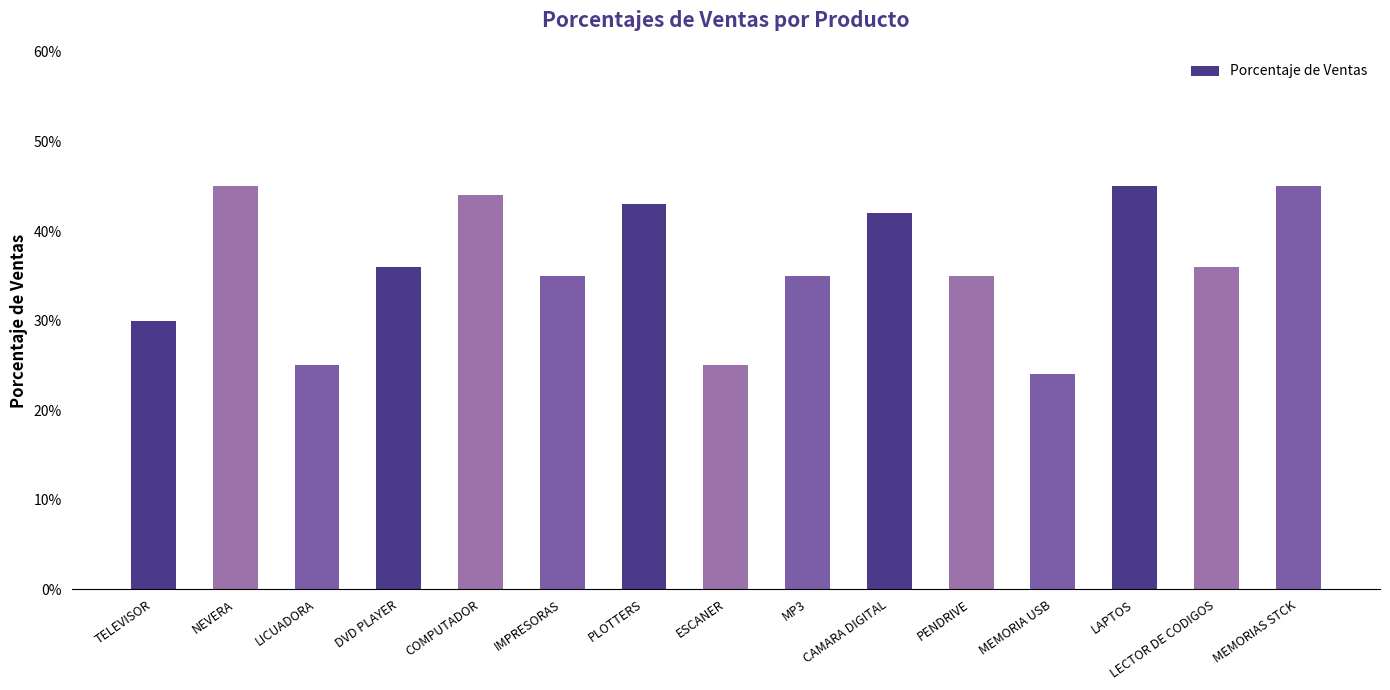

What is the label of the 3rd bar from the left?

LICUADORA